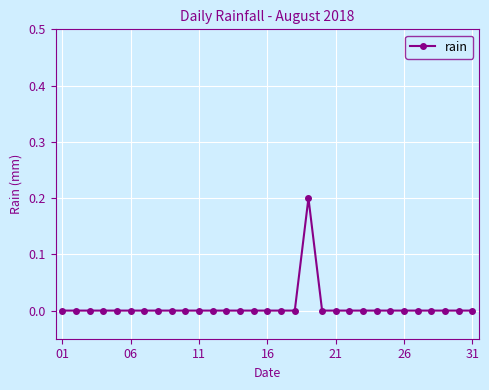

True or false: the data has more than 0 interior local peaks.

True